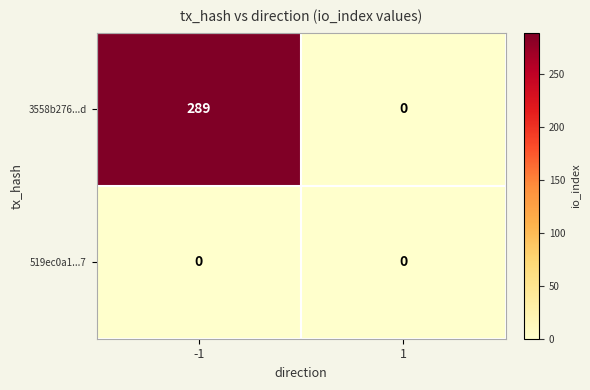

List the series in order of their overall mean, highest first.

3558b276...d, 519ec0a1...7